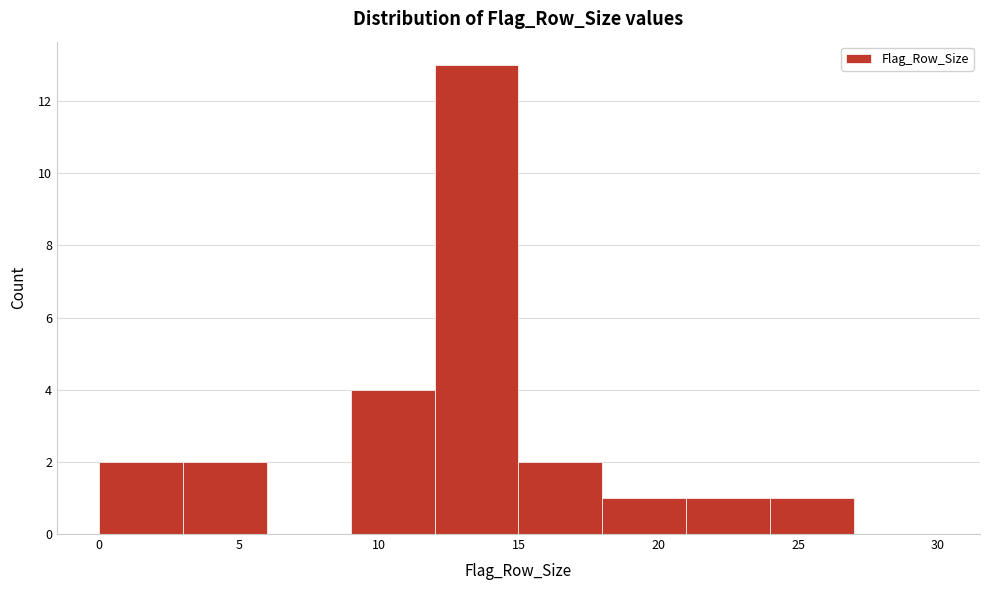

Which range on the x-axis has the tallest bar?

12 to 15